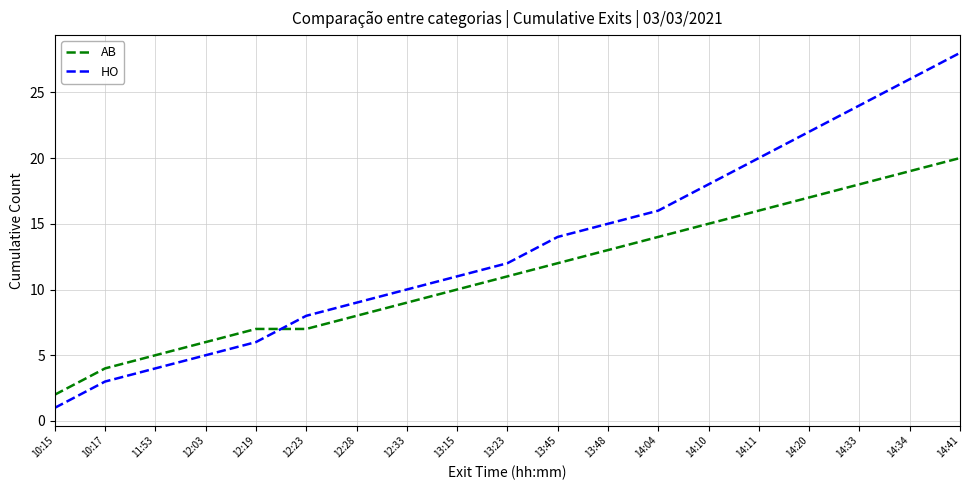

True or false: HO has more than 0 interior local peaks.

False